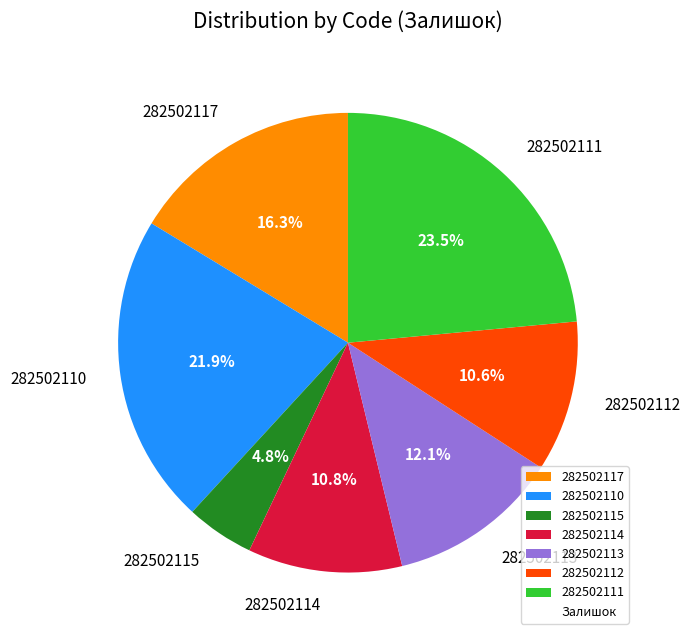

Count the number of slices in the pie.

7